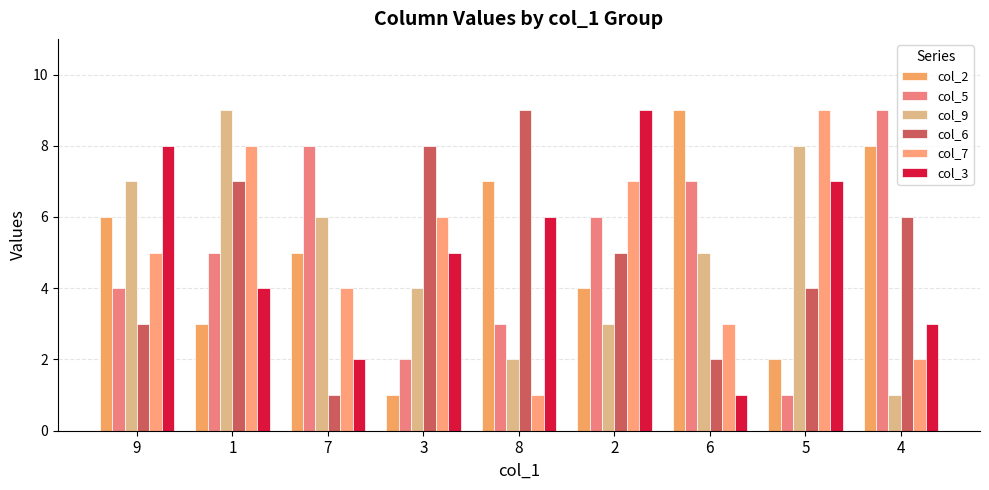

At which label does col_6 first exceed 5?

1